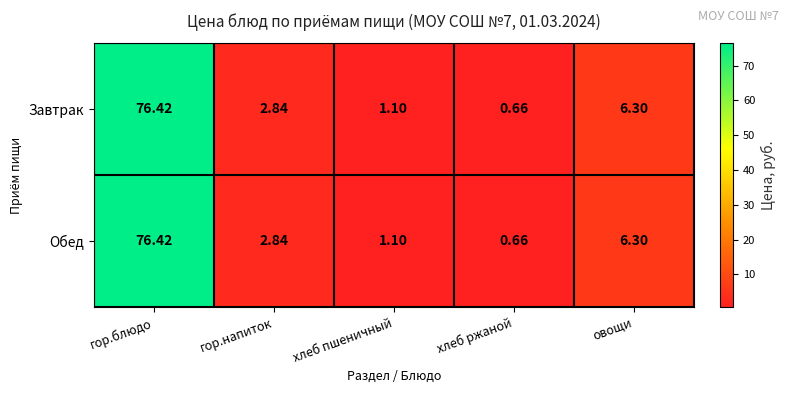

At which label is Завтрак closest to 38?

овощи